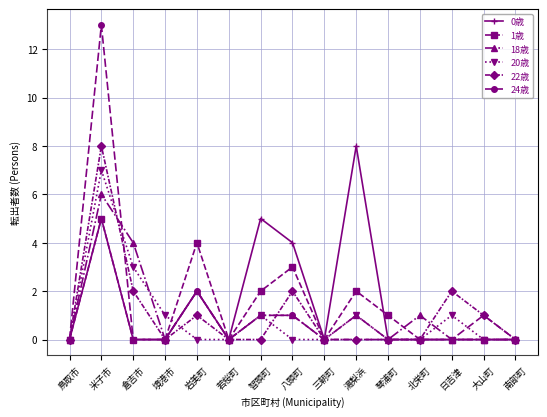

True or false: 0歳 has more than 1 interior local peaks.

True